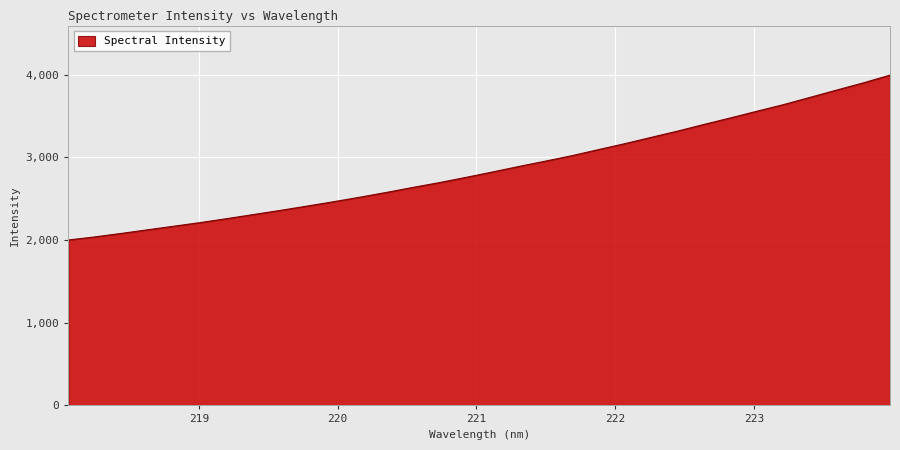

What is the maximum value shown in the chart?

3995.8